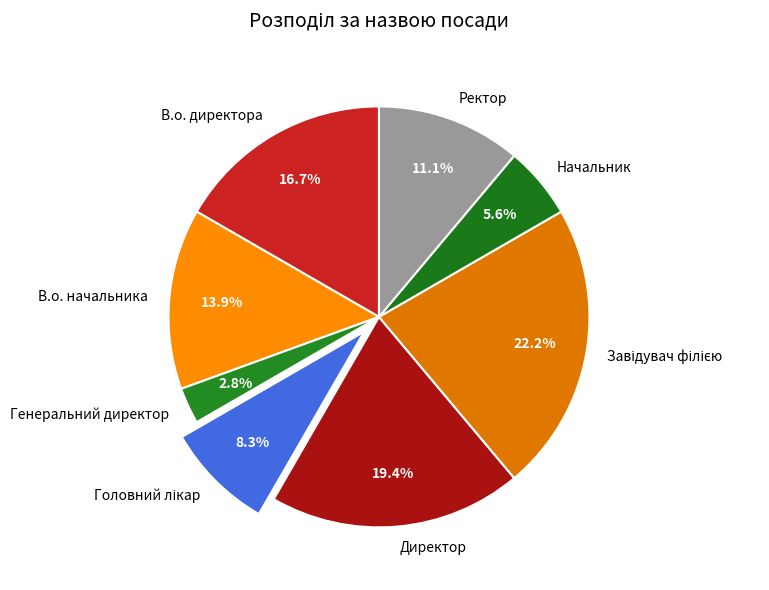

Count the number of slices in the pie.

8